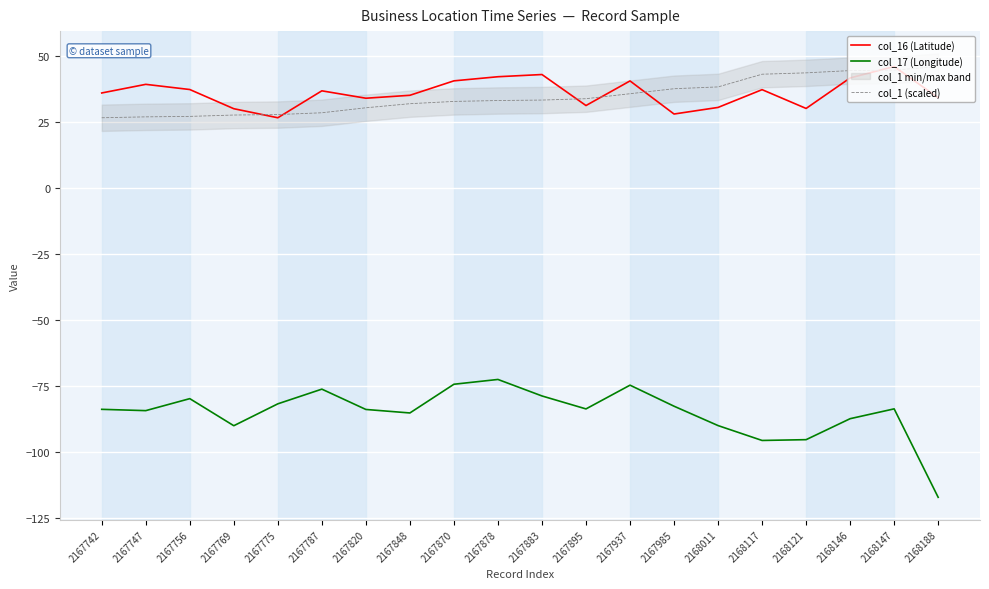

What is the value of the col_16 (Latitude) point at the 1st from the left?

36.0